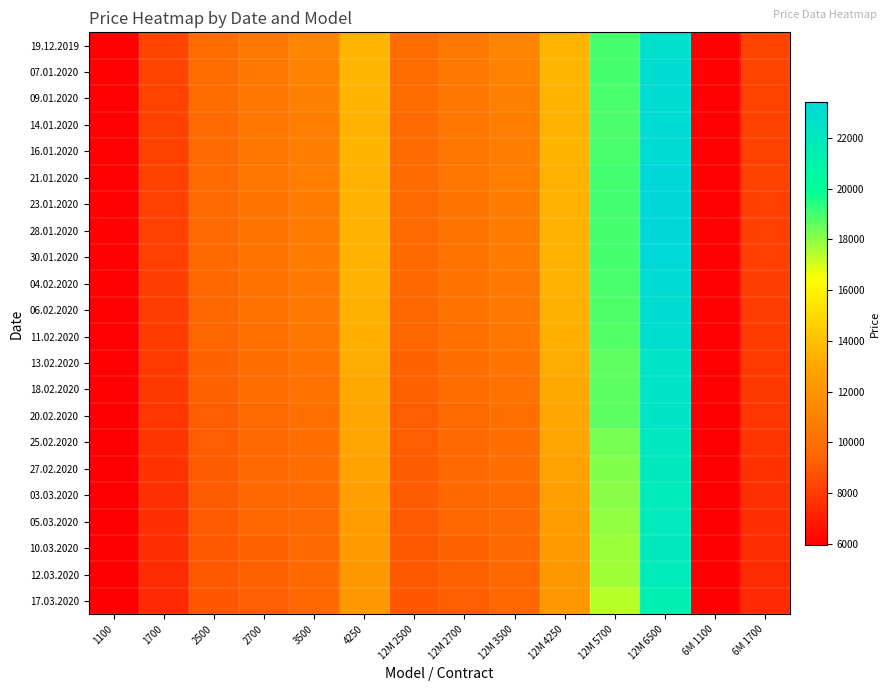

Which label corresponds to the largest value in the chart?

12M 6500